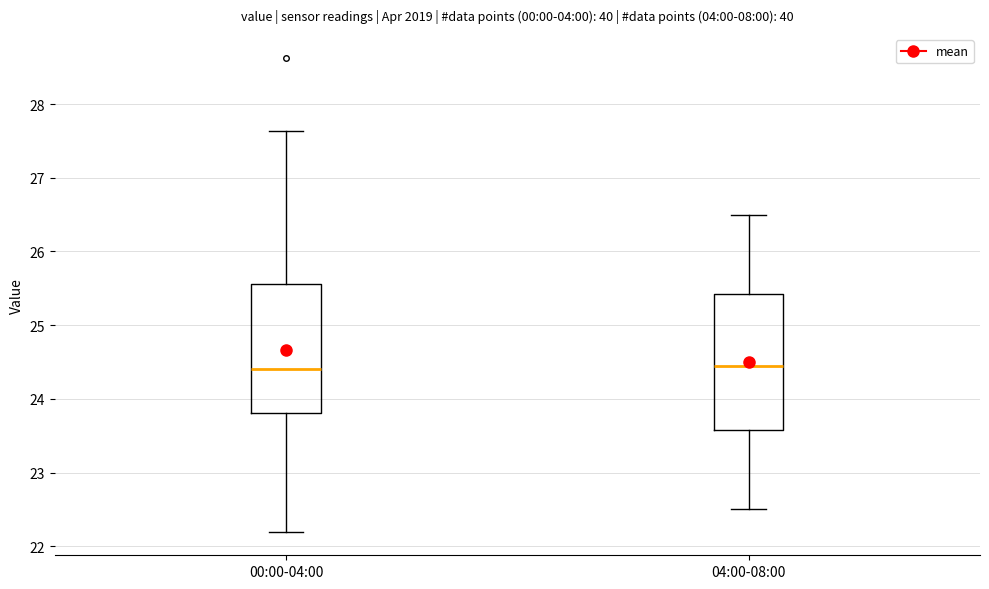

Reading left to right, read every box against the y-axis: the position of its median line, the range the box covers, and the ends of its whiskers. The values are not printed on the chart, so give them approximately, as read against the axis.

00:00-04:00: median 24.4, box 23.8 to 25.6, whiskers 22.2 to 27.6
04:00-08:00: median 24.5, box 23.6 to 25.4, whiskers 22.5 to 26.5